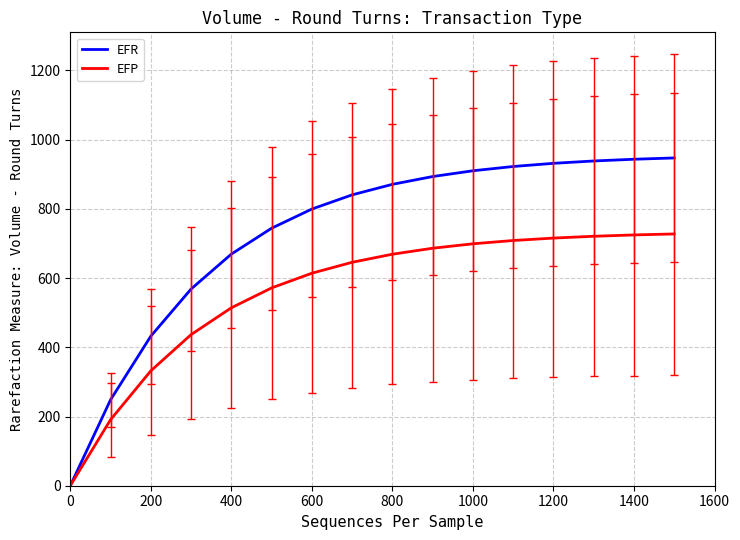

Which series has the largest range (max minus min)?

EFR